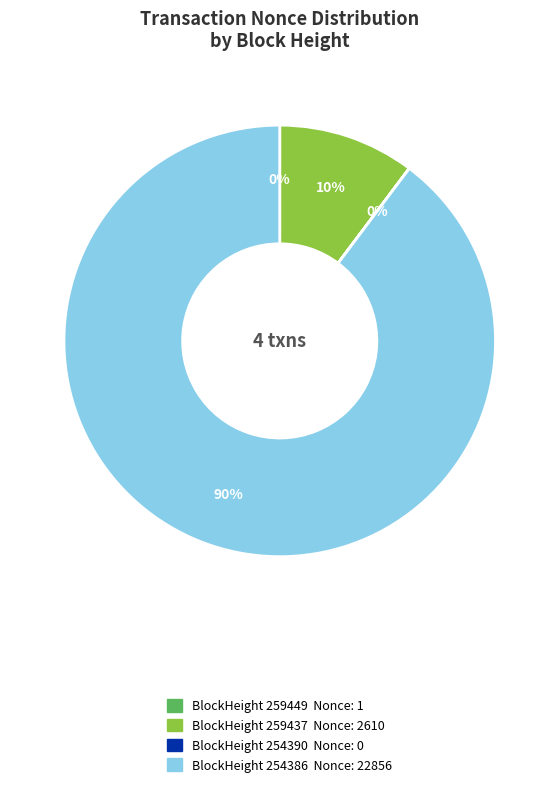

Is there a majority slice in this chart?

Yes